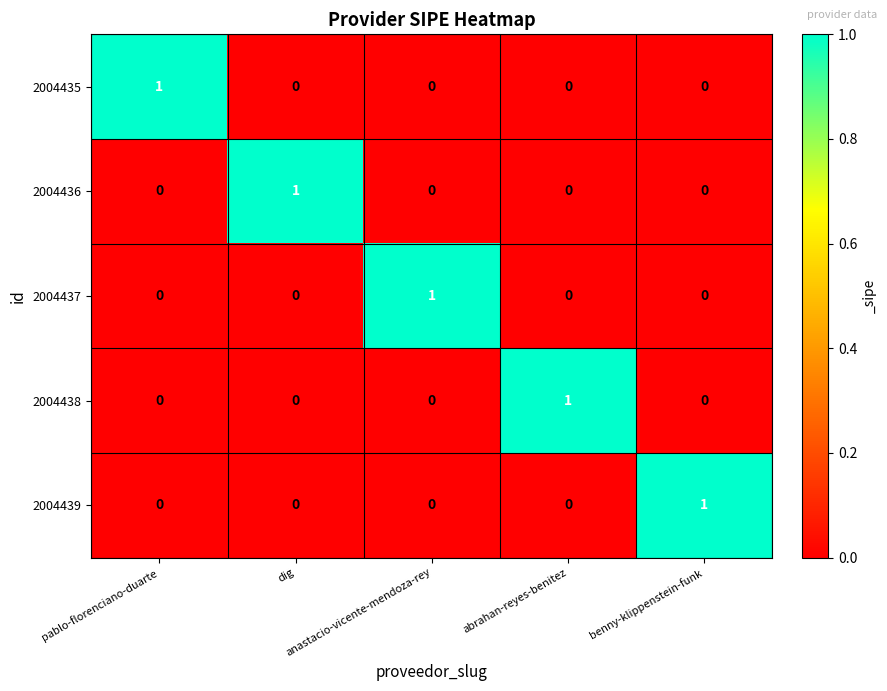

Count the 2004436 values in the range 0 to 1.

5